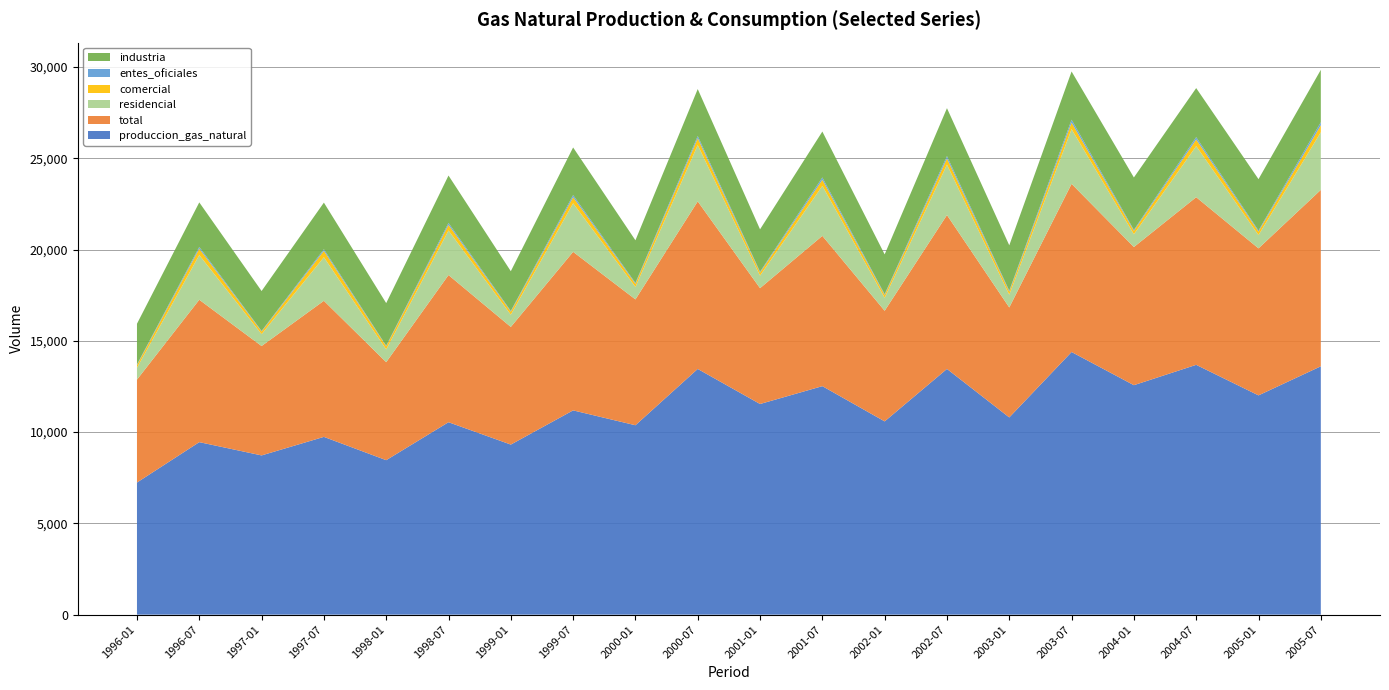

Reading left to right, what are all the values shown in this chart?

produccion_gas_natural: 7239.5	9451.7	8724.9	9740.2	8463.9	10543.8	9318.1	11192.2	10377.4	13462.4	11541.7	12519.5	10589.1	13462.8	10806.1	14390.3	12572.4	13687.5	12014.1	13606.7
total: 5637.6	7802.0	5993.0	7456.3	5369.3	8063.0	6445.6	8686.5	6894.5	9180.2	6346.5	8234.1	6060.3	8431.5	6025.3	9213.6	7569.6	9184.5	8054.2	9665.7
residencial: 653.9	2449.9	652.2	2387.4	699.6	2441.6	672.6	2660.8	684.0	3085.6	688.7	2739.5	713.7	2760.6	699.4	2997.2	700.3	2801.1	729.7	3160.9
comercial: 142.5	347.5	143.8	348.8	171.3	308.4	164.7	333.9	169.4	373.4	164.4	333.8	151.0	339.8	167.5	360.2	185.4	360.5	190.9	381.5
entes_oficiales: 34.8	95.9	32.3	88.4	31.7	106.4	44.1	114.4	50.5	123.0	49.3	127.3	46.5	130.1	54.6	156.4	55.6	129.2	58.2	164.3
industria: 2229.0	2440.5	2185.3	2554.4	2332.9	2595.5	2171.8	2608.9	2335.1	2571.6	2320.7	2514.9	2178.8	2624.9	2482.4	2642.3	2869.1	2687.1	2813.7	2869.2